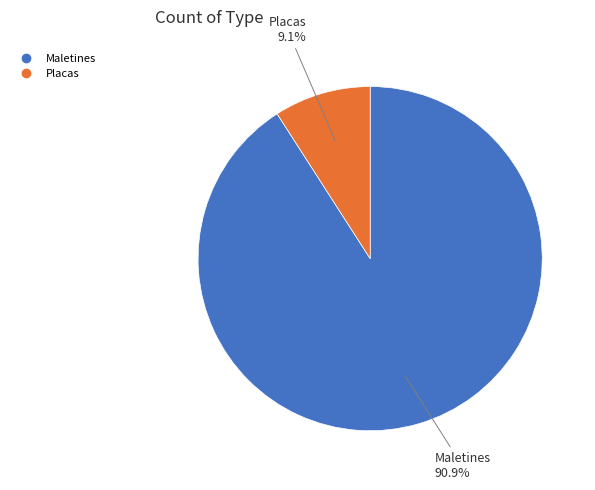

To the nearest percent, what is the difference between the Maletines and Placas slice percentages?

82%